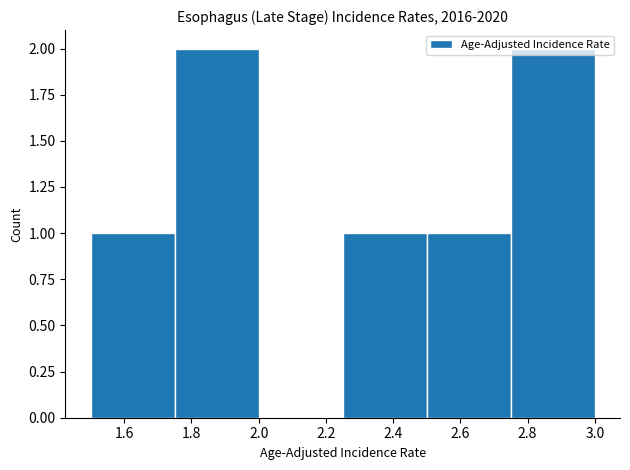

Reading left to right, list every bar in this chart as the range it spans on the x-axis followed by its height. The values are not printed on the chart, so give them approximately, as read against the axis.

1.50 to 1.75: 1
1.75 to 2.00: 2
2.00 to 2.25: 0
2.25 to 2.50: 1
2.50 to 2.75: 1
2.75 to 3.00: 2